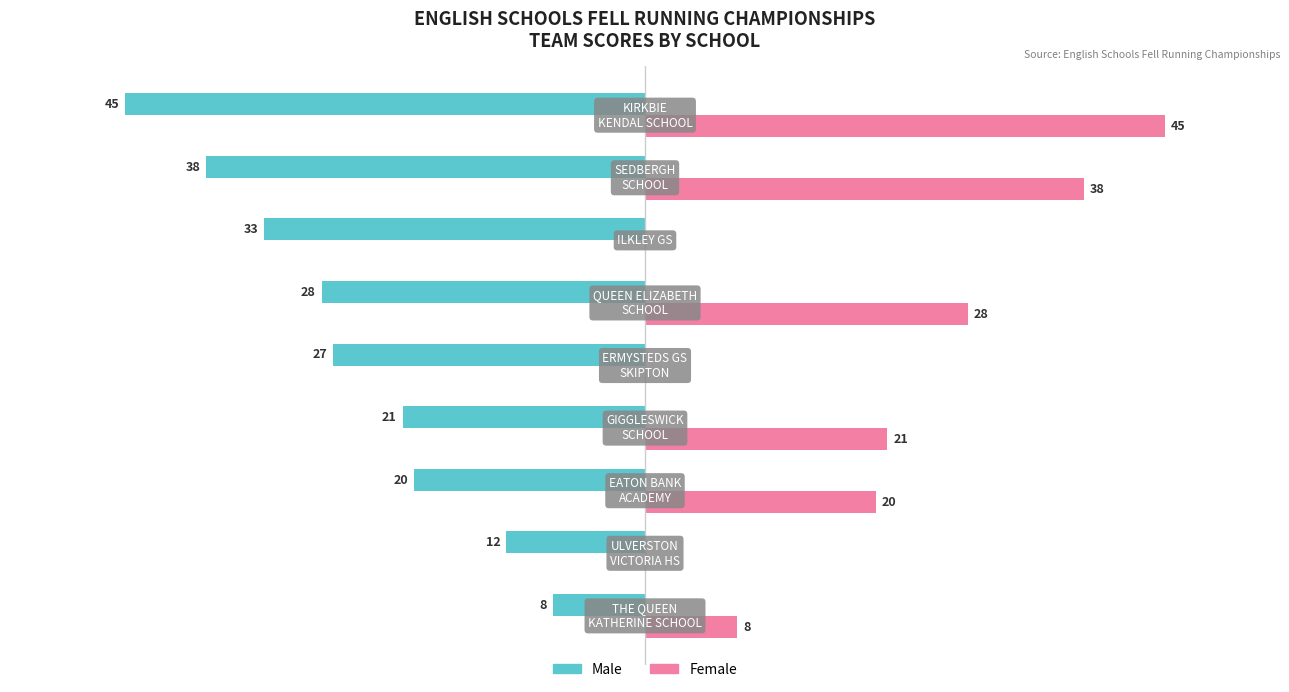

Which series has the largest total across all categories?

Female